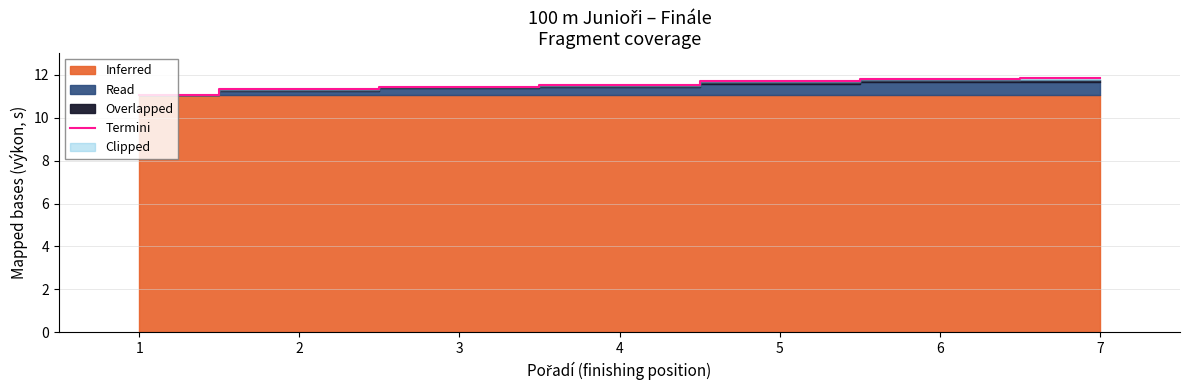

What is the change in value from 4 to 6?

+0.3